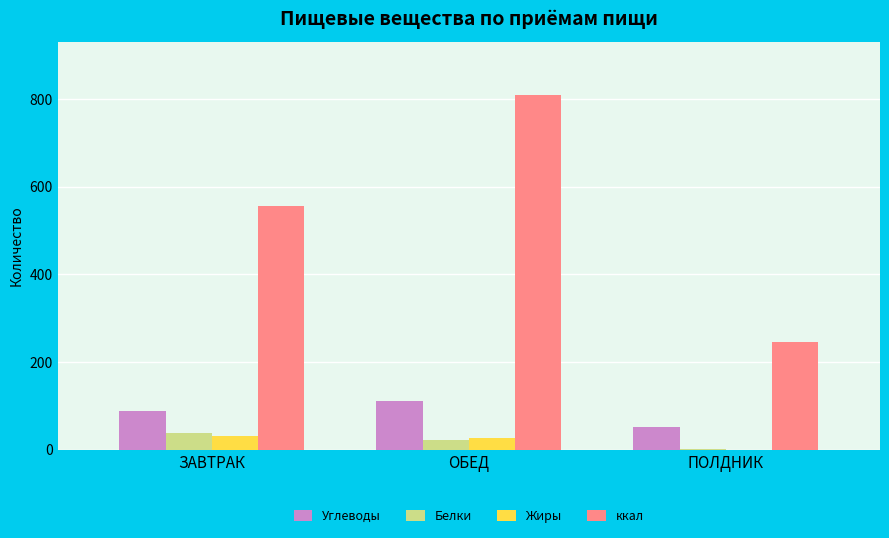

What value does the Жиры series have at ПОЛДНИК?

0.5